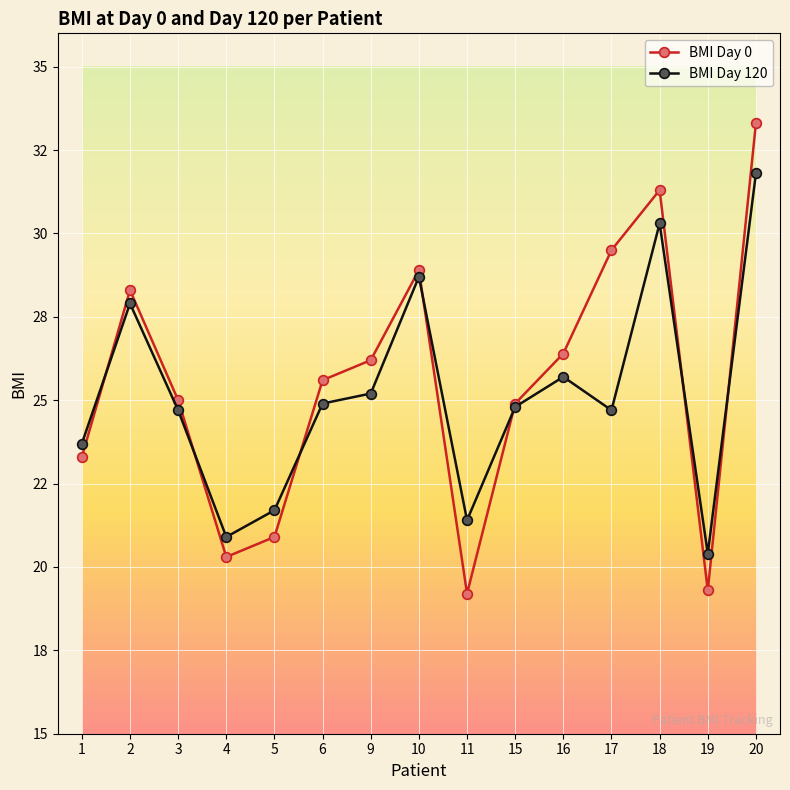

Between 16 and 2, which is larger?

2